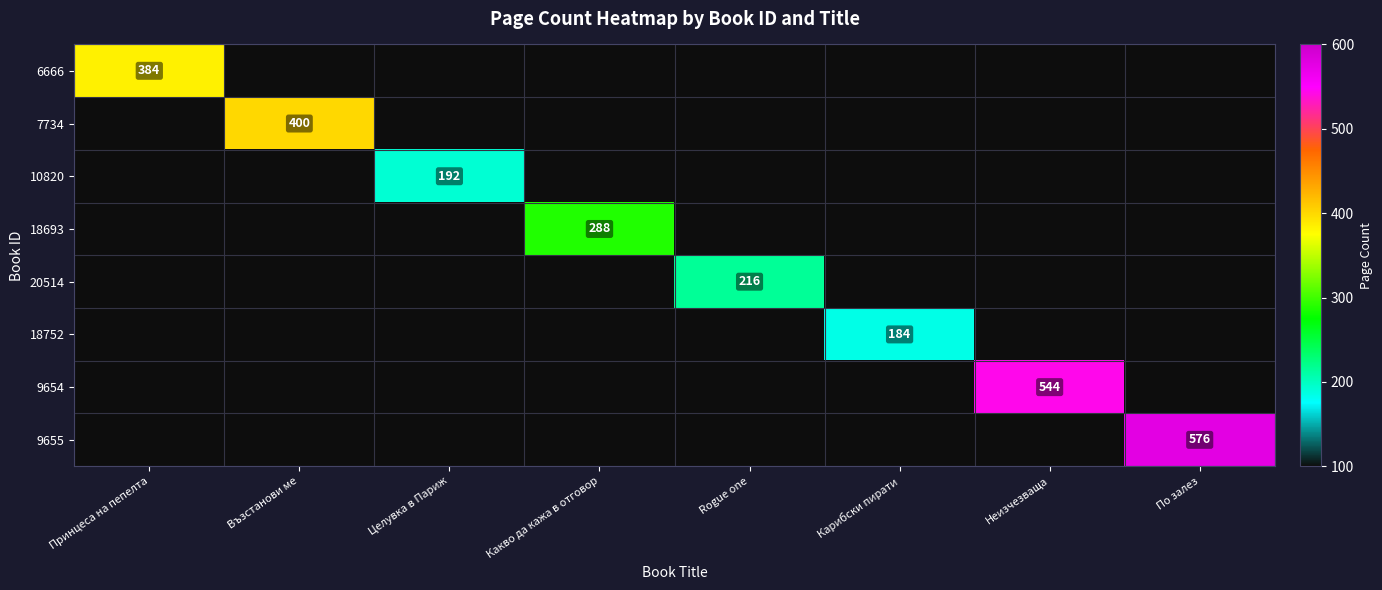

Is it true that 18693 equals 82.7 at Какво да кажа в отговор?

False